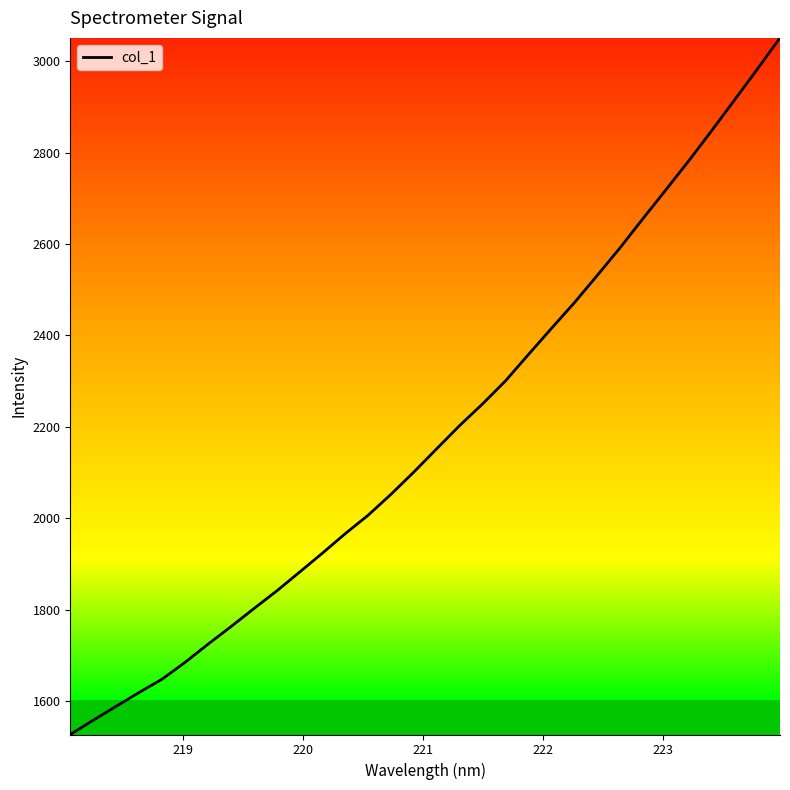

What is the difference between the maximum and minimum values?

1524.4